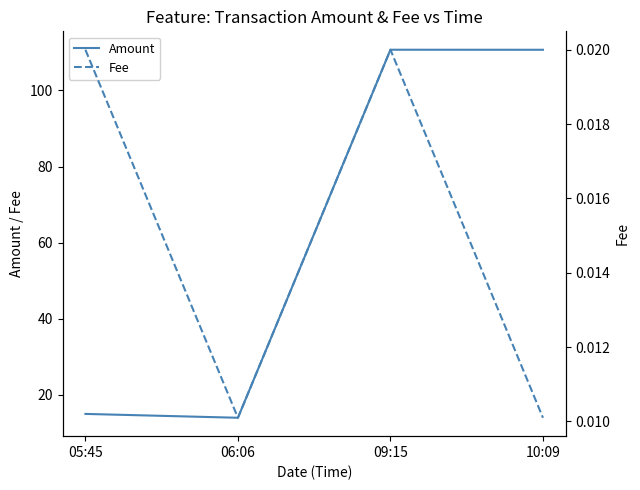

Which series changed the most between 06:06 and 09:15?

Amount